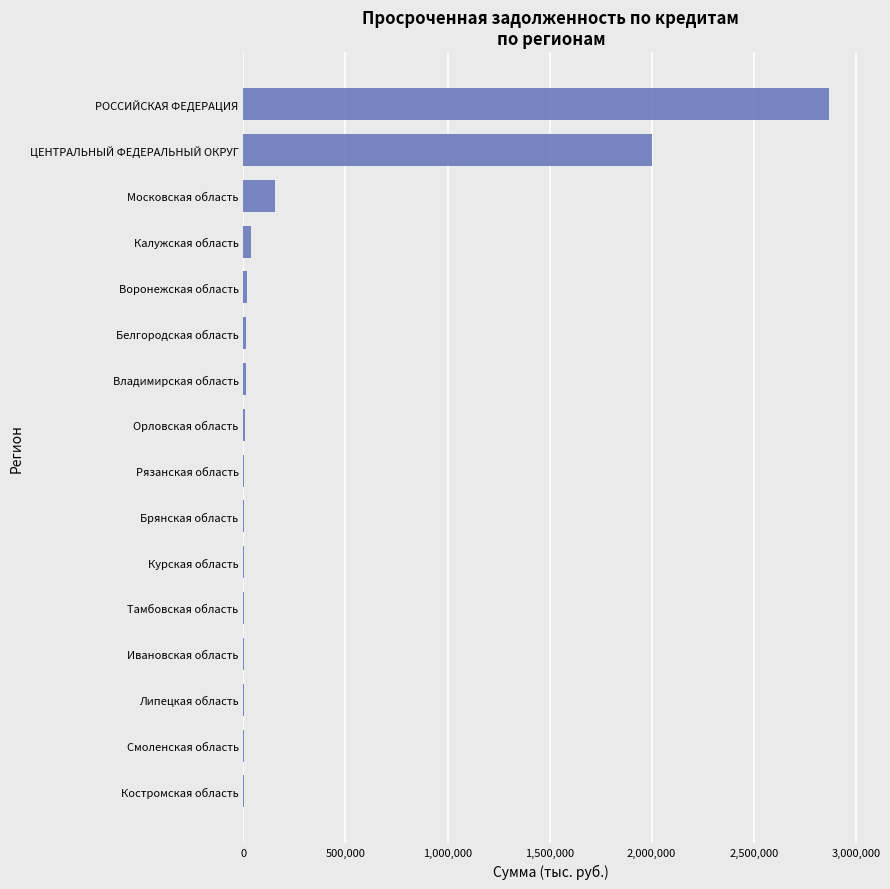

Is it true that the value at РОССИЙСКАЯ ФЕДЕРАЦИЯ is 4063726?

False